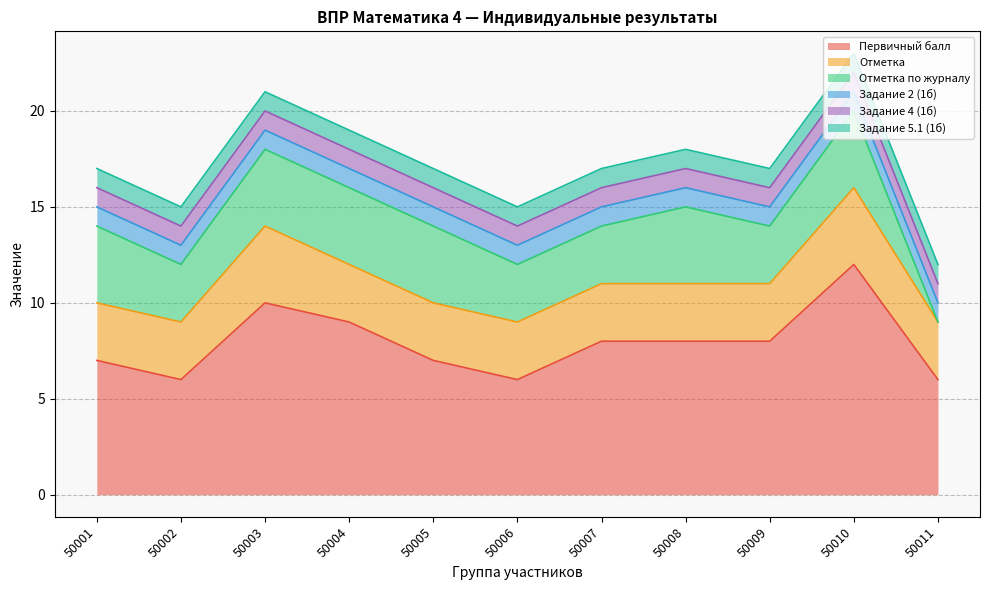

What is the sum of the Задание 4 (1б) values at 50003 and 50008?

2